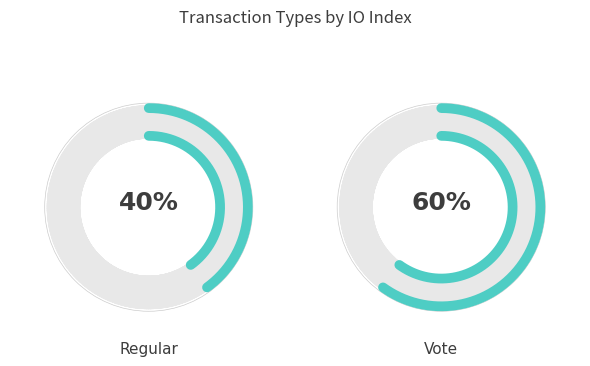

Which has a higher value, Regular or Vote?

Vote